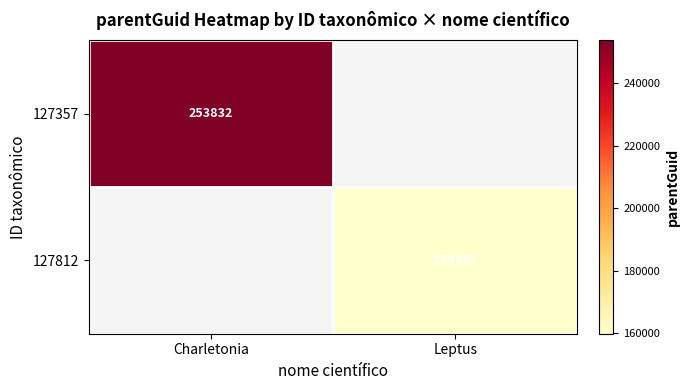

The 127812 series shows 159887 at Leptus. True or false?

True